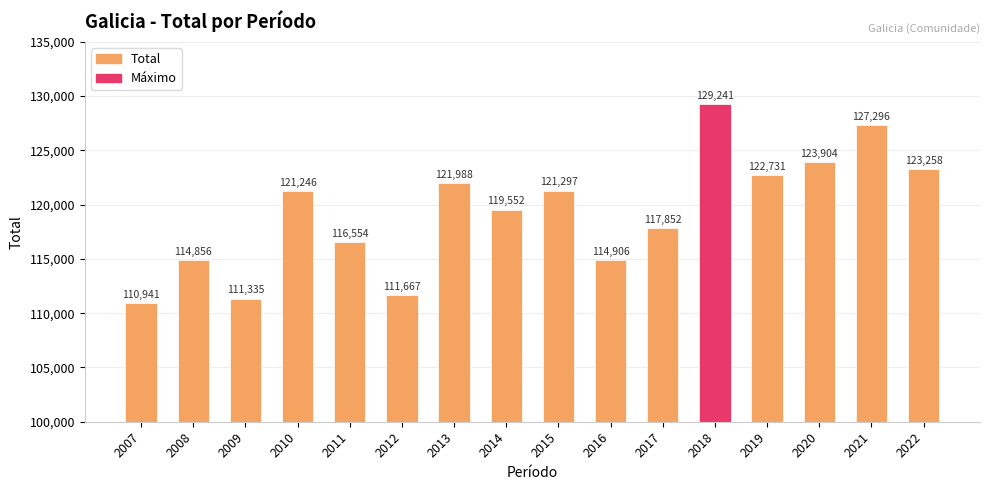

List the labels in order of value, largest first.

2018, 2021, 2020, 2022, 2019, 2013, 2015, 2010, 2014, 2017, 2011, 2016, 2008, 2012, 2009, 2007